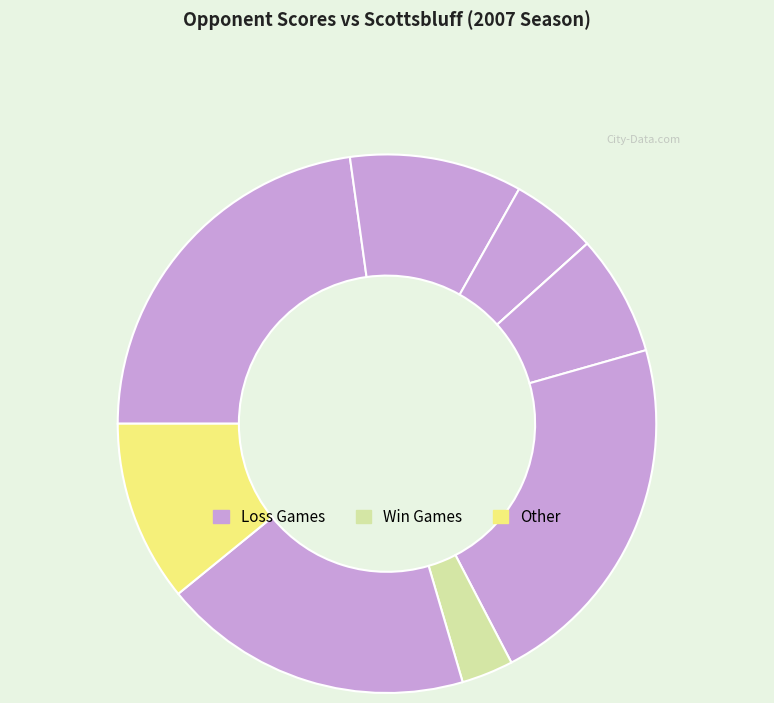

Count the number of slices in the pie.

9